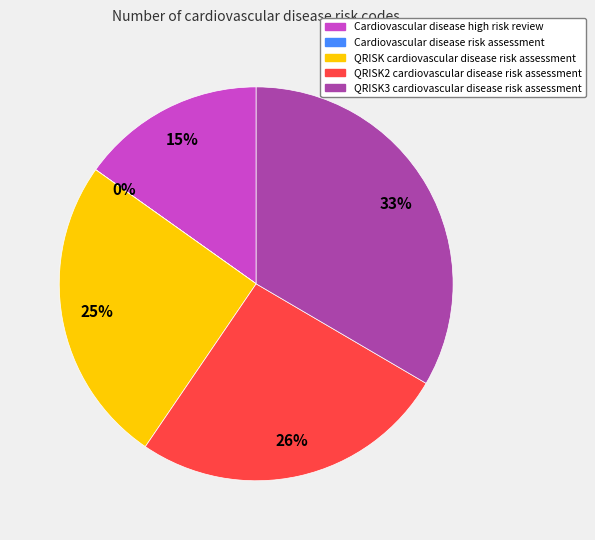

To the nearest percent, what portion does QRISK2 cardiovascular disease risk assessment represent?

26%